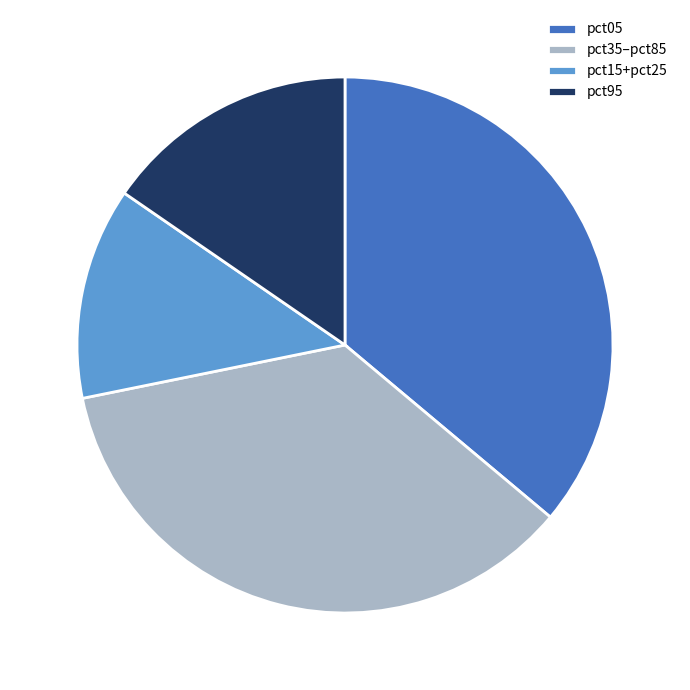

Is there any slice that represents more than half of the pie?

No